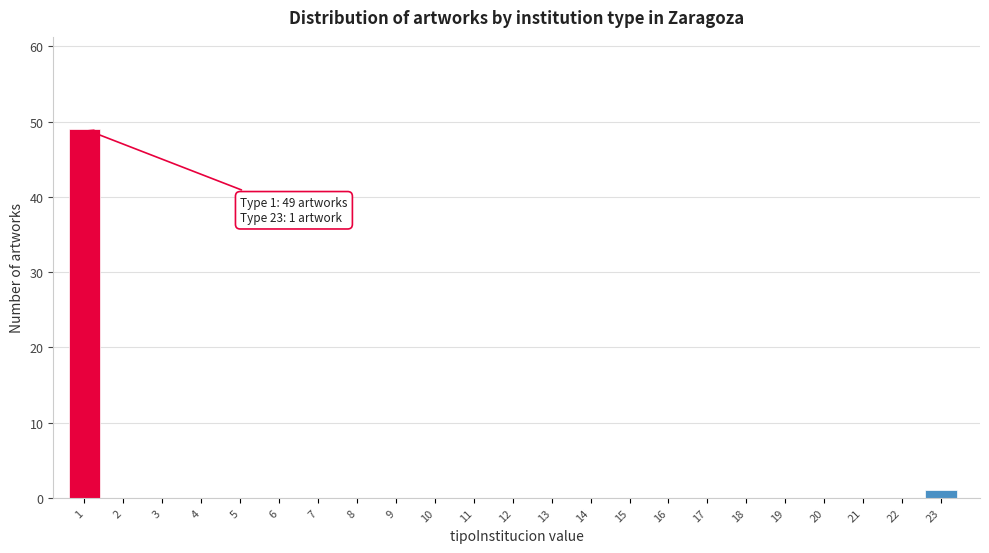

Reading left to right, extract all data points from this chart.

1=49	2=0	3=0	4=0	5=0	6=0	7=0	8=0	9=0	10=0	11=0	12=0	13=0	14=0	15=0	16=0	17=0	18=0	19=0	20=0	21=0	22=0	23=1